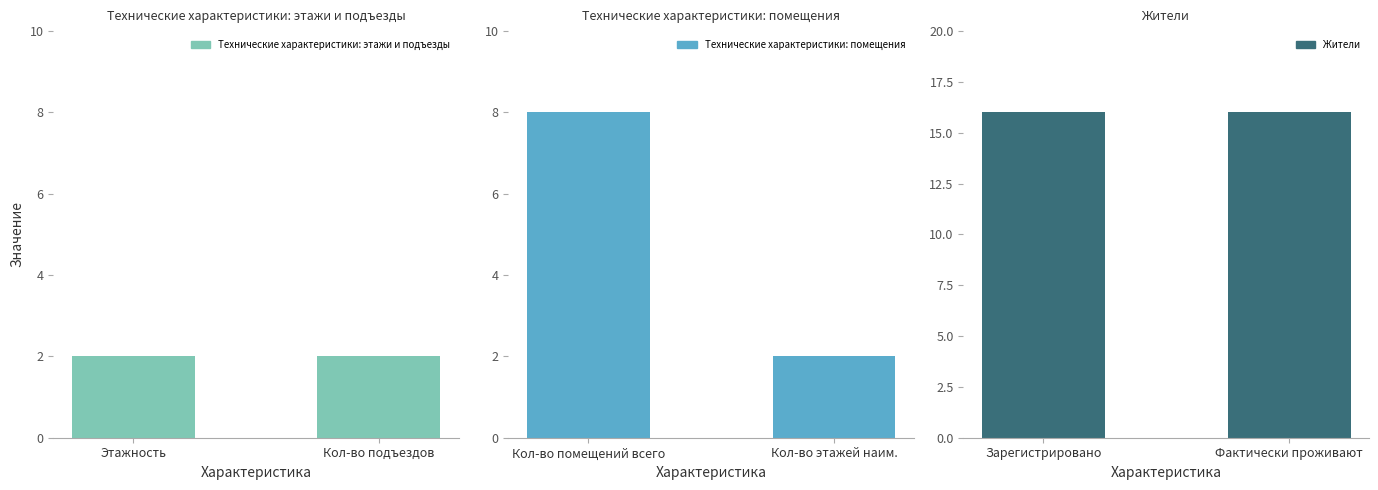

Where is Технические характеристики: этажи и подъезды nearest to the value 2?

Этажность